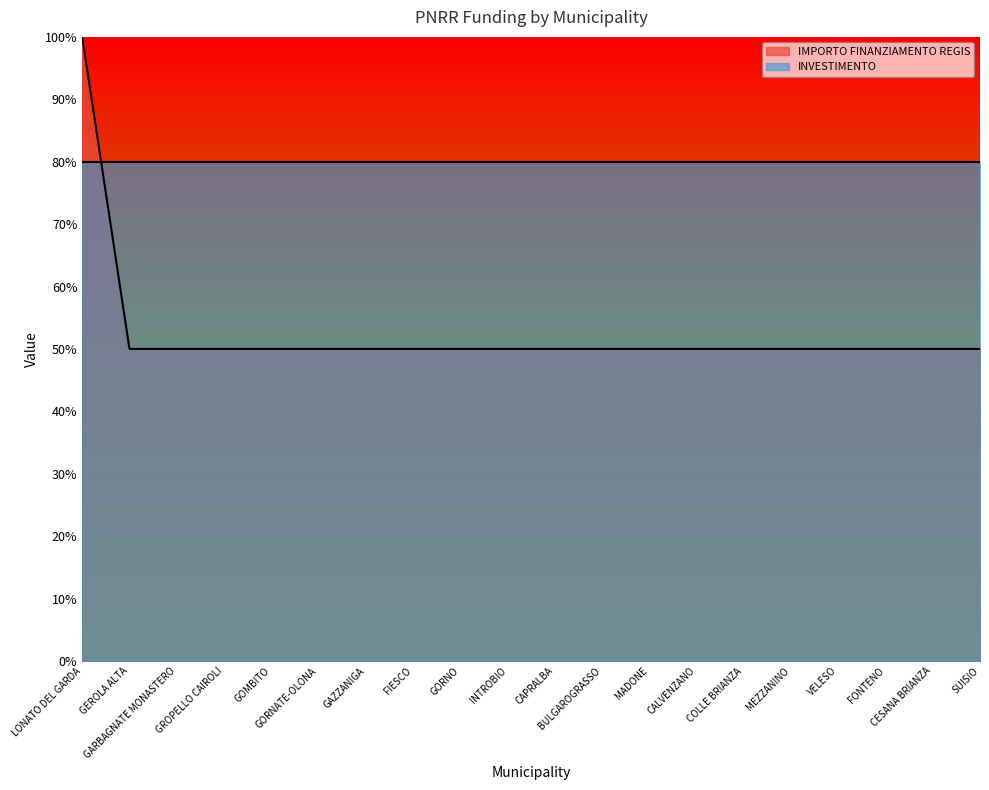

What is the greatest value displayed?

100